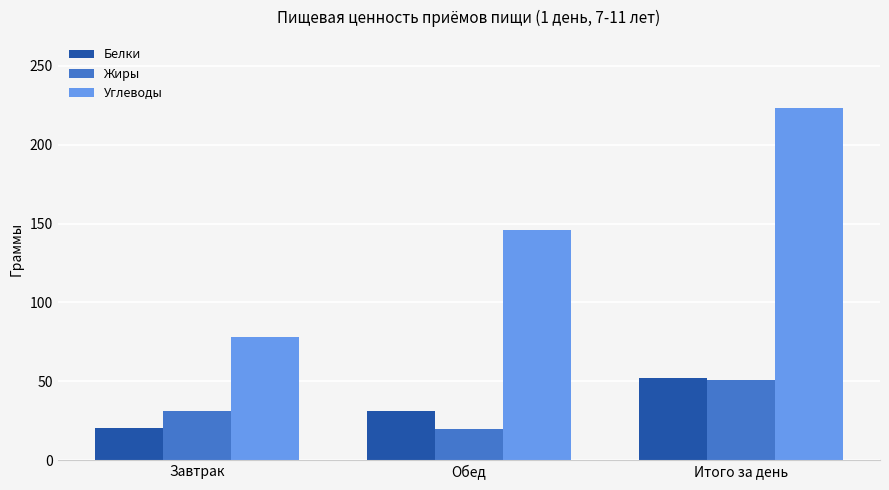

Where does the Углеводы series first go above 145?

Обед